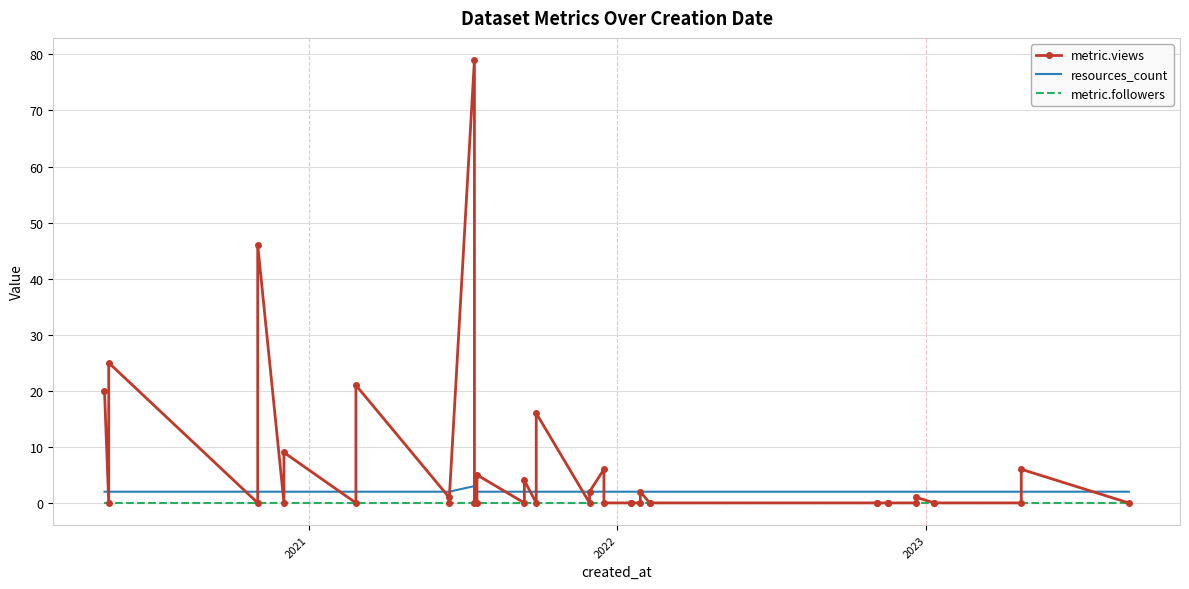

Reading right to left, what are all the values shown in this chart?

metric.views: 0	6	0	0	0	1	0	0	0	0	0	0	0	2	0	0	0	0	6	2	0	16	0	4	0	5	0	0	79	0	1	21	0	9	0	46	0	25	0	20
resources_count: 2	2	2	2	2	2	2	2	2	2	2	2	2	2	2	2	2	2	2	2	2	2	2	2	2	2	2	2	3	2	2	2	2	2	2	2	2	2	2	2
metric.followers: 0	0	0	0	0	0	0	0	0	0	0	0	0	0	0	0	0	0	0	0	0	0	0	0	0	0	0	0	0	0	0	0	0	0	0	0	0	0	0	0